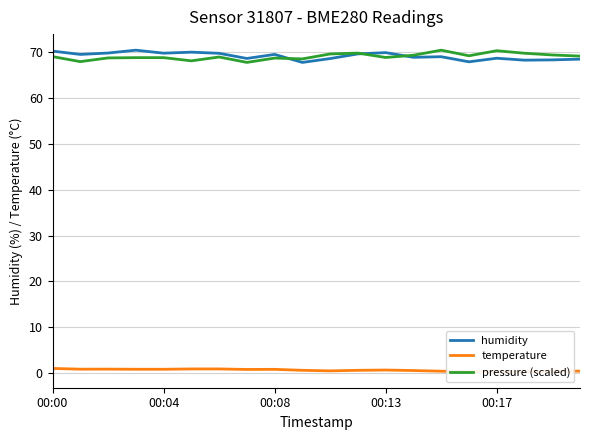

Reading left to right, what are all the values shown in this chart?

humidity: 70.1	69.4	69.7	70.3	69.7	69.9	69.6	68.5	69.4	67.7	68.5	69.5	69.8	68.8	68.9	67.8	68.6	68.2	68.2	68.4
temperature: 1.1	0.9	0.9	0.9	0.9	1.0	1.0	0.9	0.9	0.7	0.6	0.7	0.7	0.6	0.5	0.4	0.4	0.4	0.4	0.5
pressure (scaled): 68.9	67.8	68.6	68.7	68.7	68.0	68.8	67.7	68.6	68.4	69.5	69.7	68.7	69.2	70.3	69.1	70.2	69.7	69.3	69.0